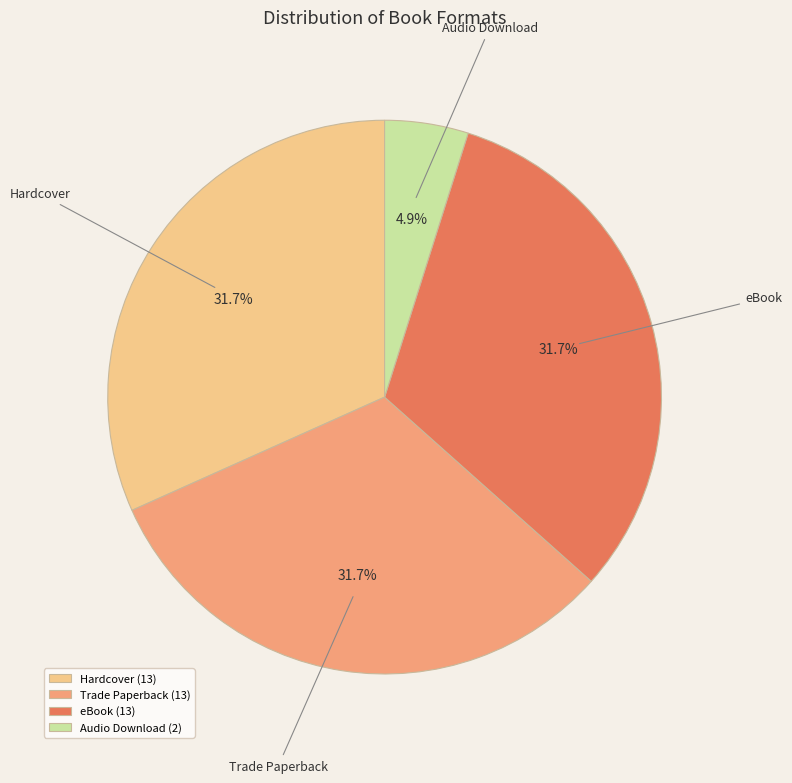

True or false: Trade Paperback accounts for 22% of the total.

False